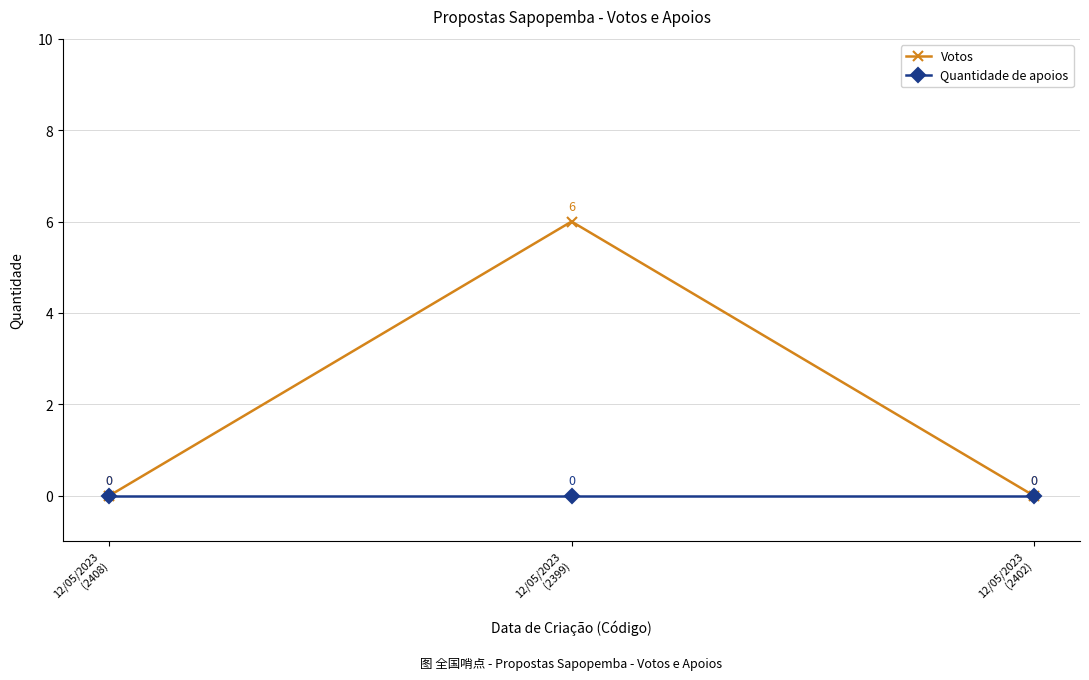

What is the maximum value shown in the chart?

6